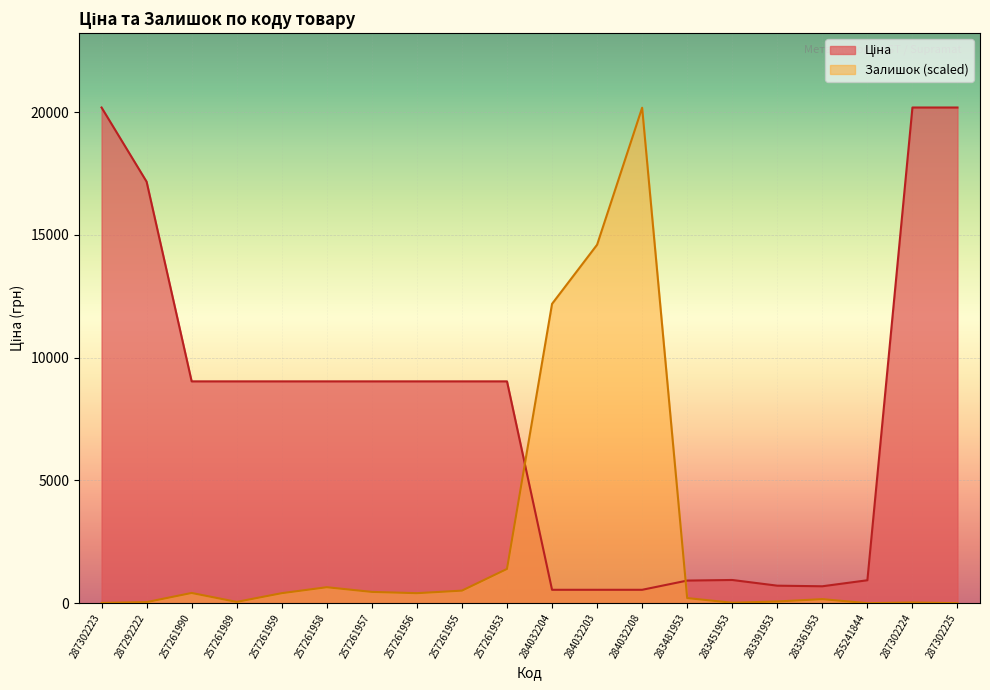

Which category has the highest value in the Ціна series?

287302223